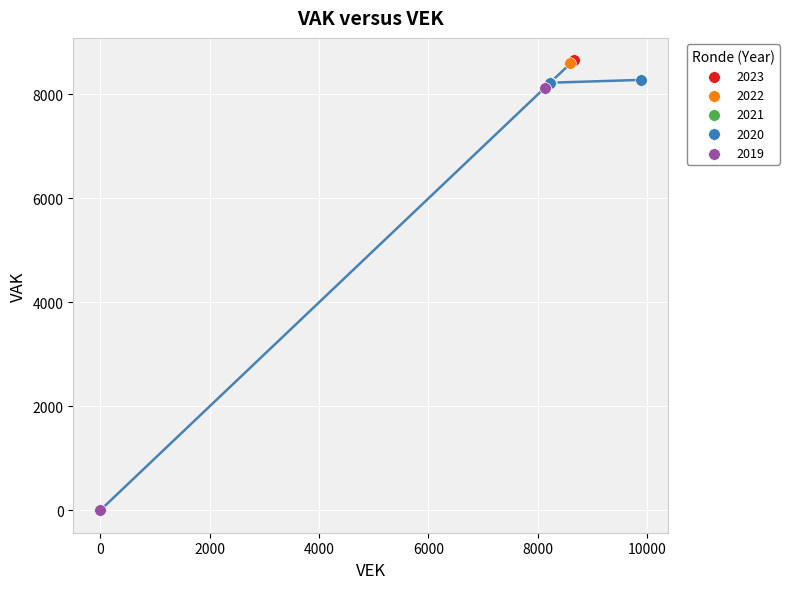

Which series reaches the minimum Y coordinate?

2019